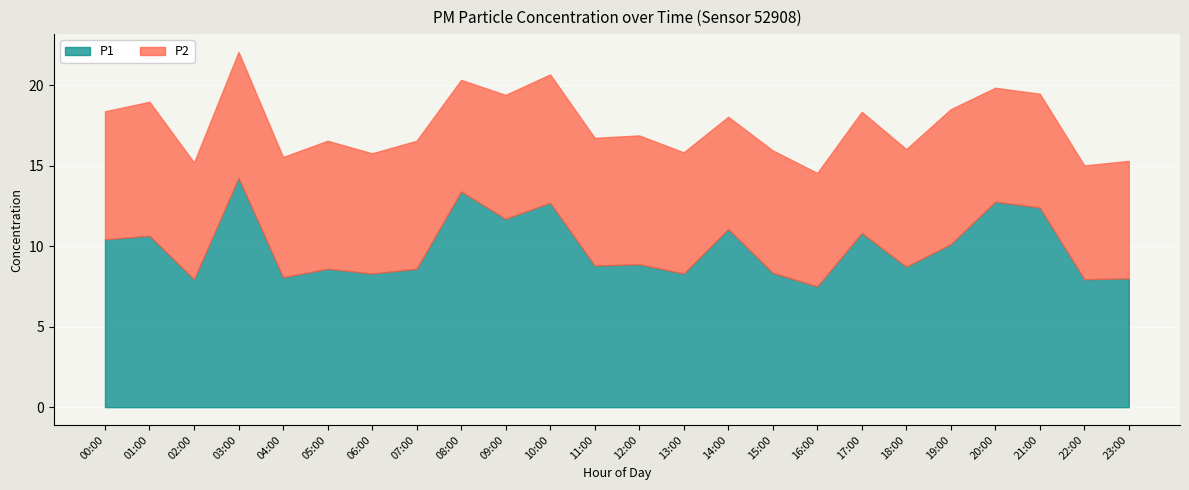

Which series changed the most between 05:00 and 07:00?

P1